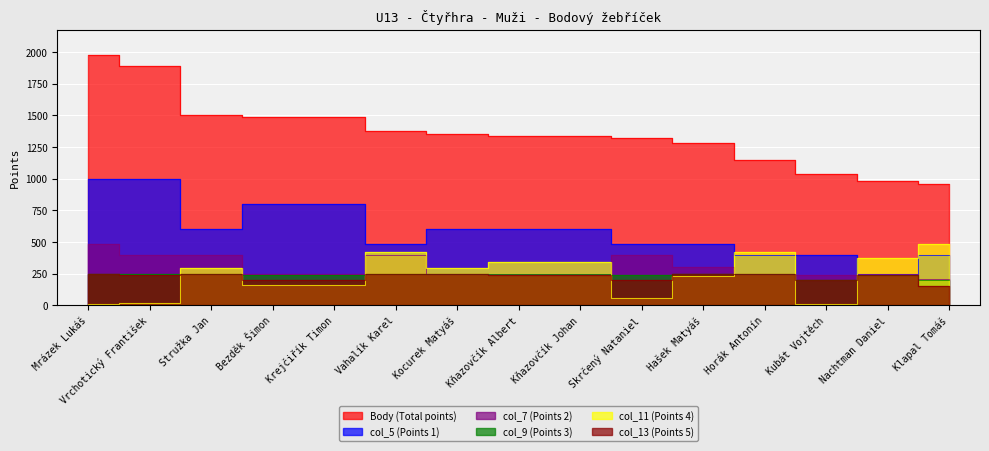

What position from the right is Krejčiřík Timon?

11